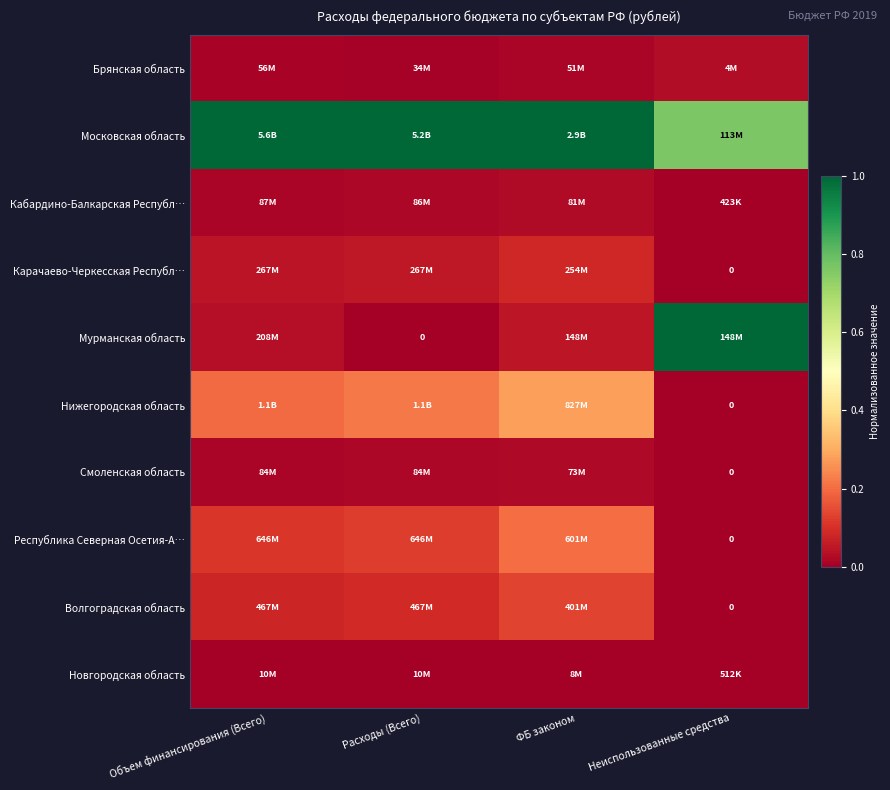

The Волгоградская область series shows 0.1 at Расходы (Всего). True or false?

True